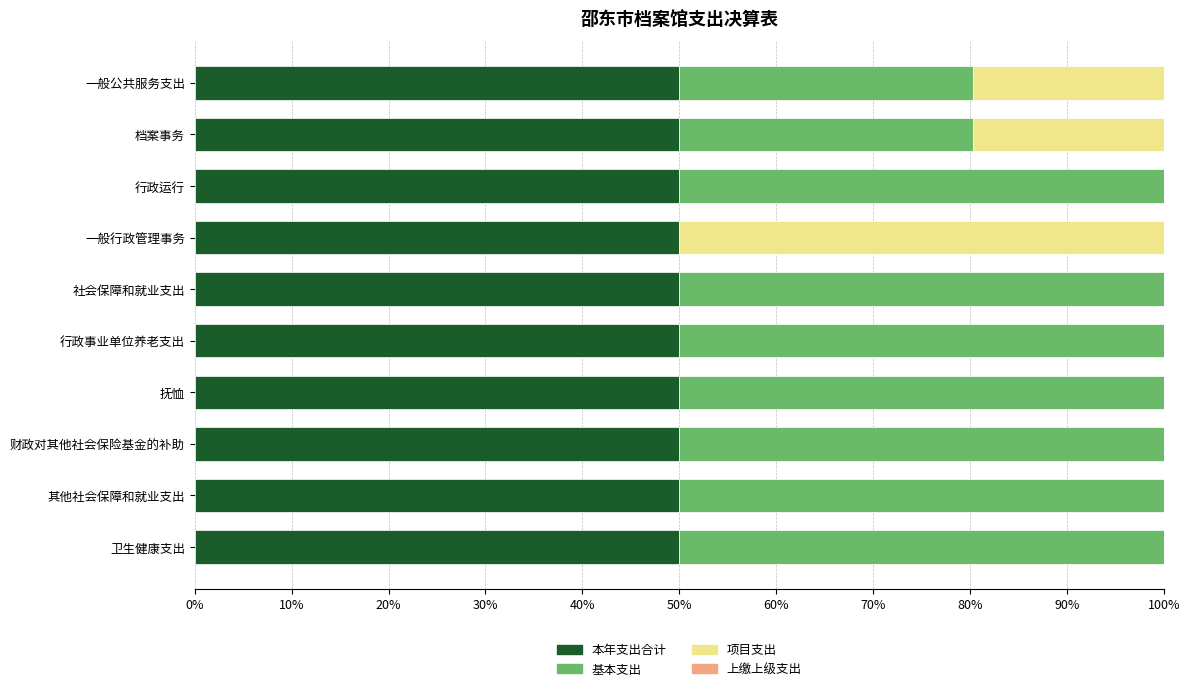

What is the maximum value for 本年支出合计?

50.0